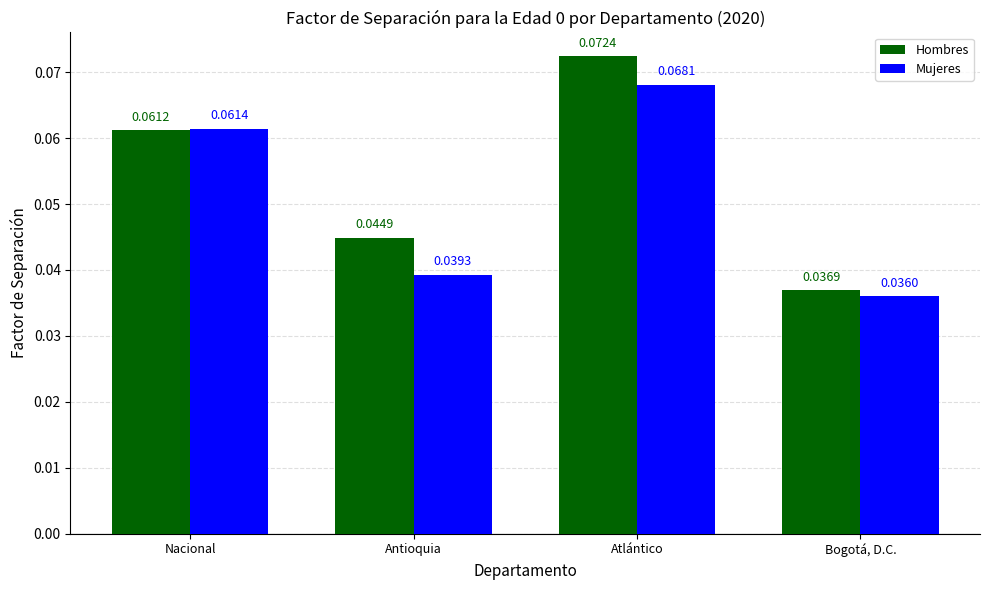

What position from the right is Bogotá, D.C.?

1